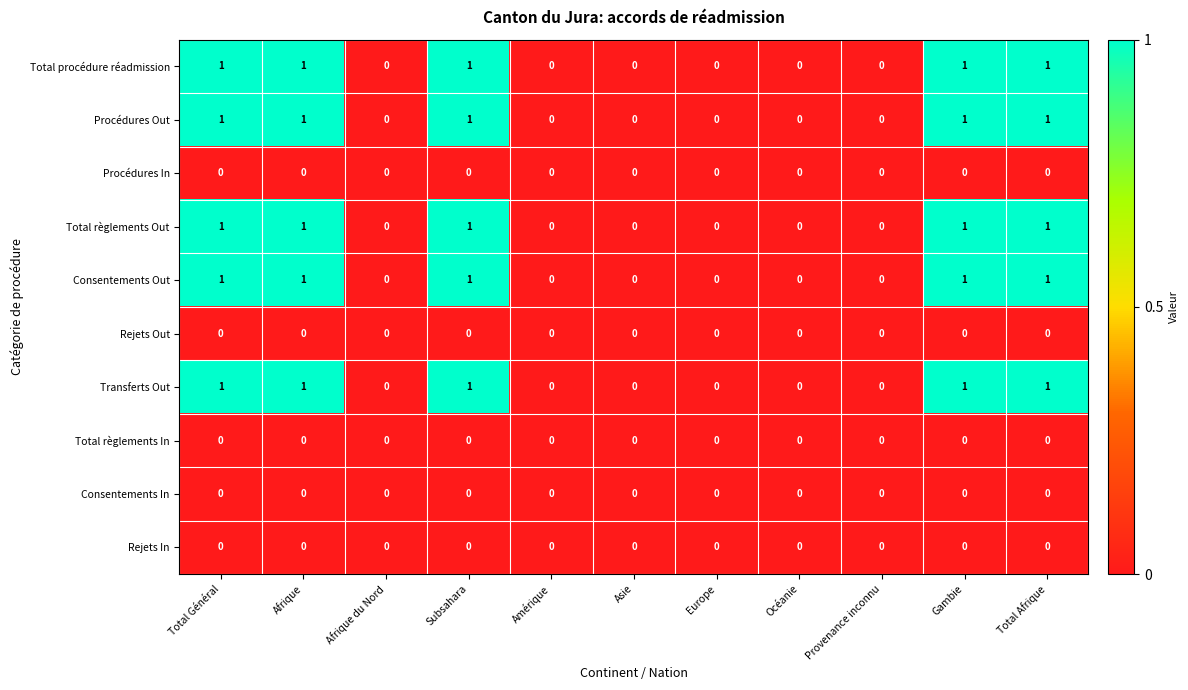

Is it true that Total règlements Out equals 0 at Amérique?

True